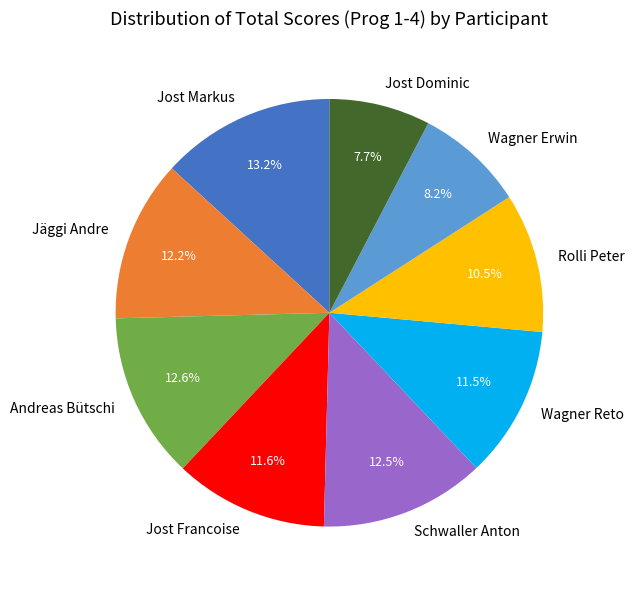

True or false: Jost Francoise accounts for 12% of the total.

True